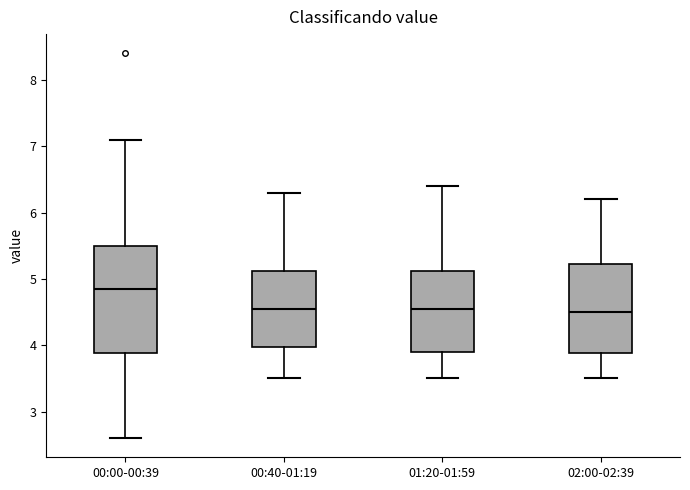

Where does the median line of the box for 01:20-01:59 sit on the y-axis? The values are not printed on the chart, so give them approximately, as read against the axis.

4.6